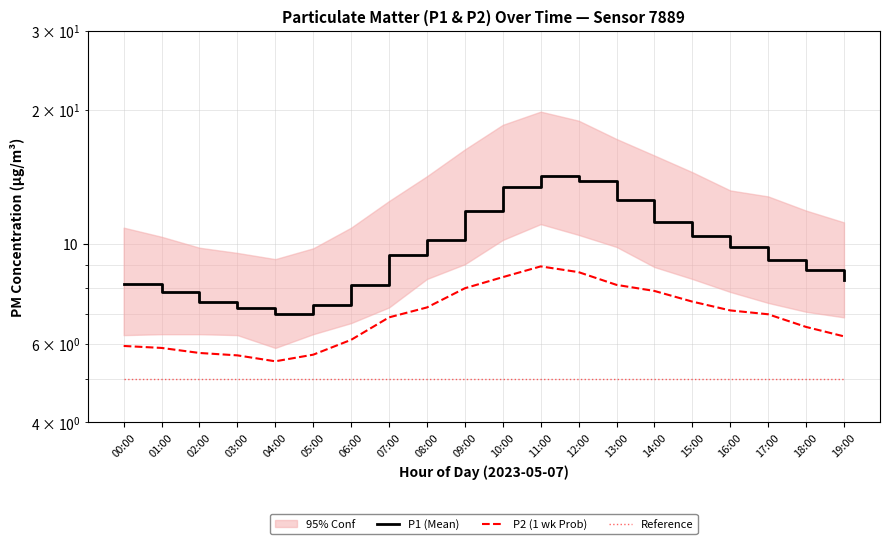

Between 02:00 and 03:00, which series saw the biggest shift?

P1 (Mean)